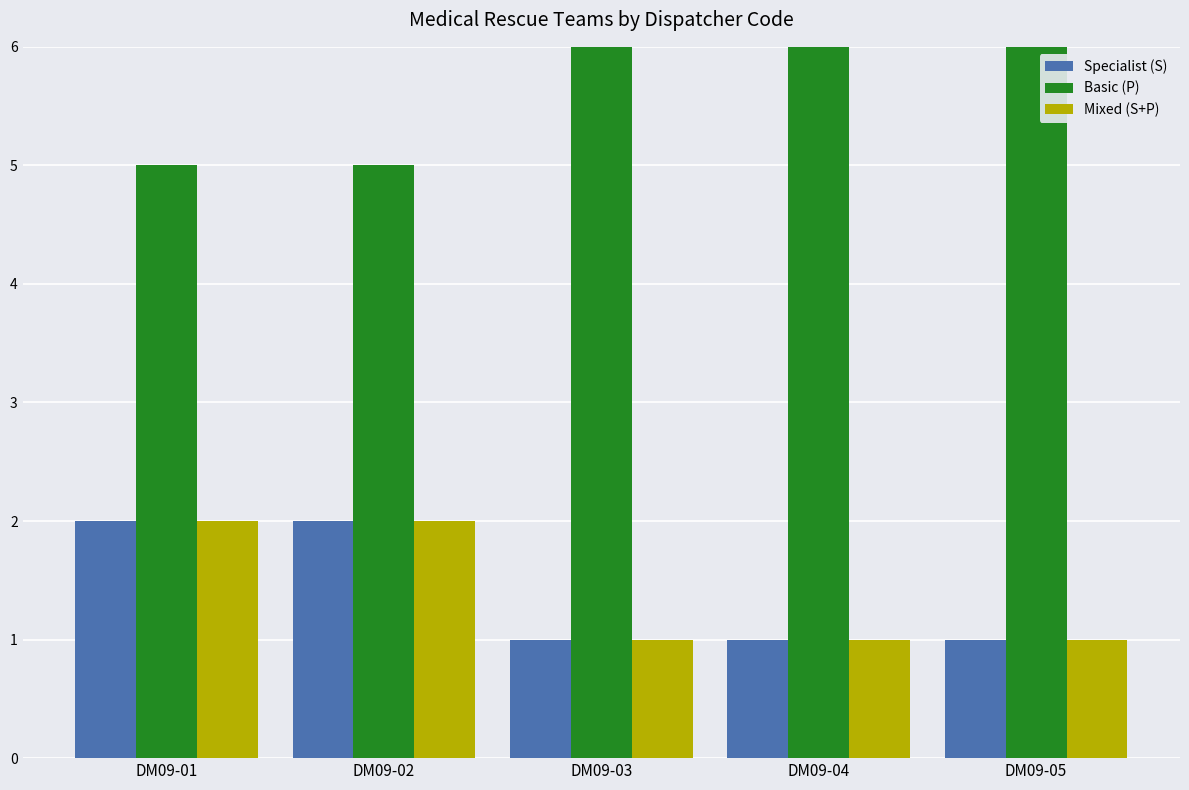

Count the number of data series in this chart.

3